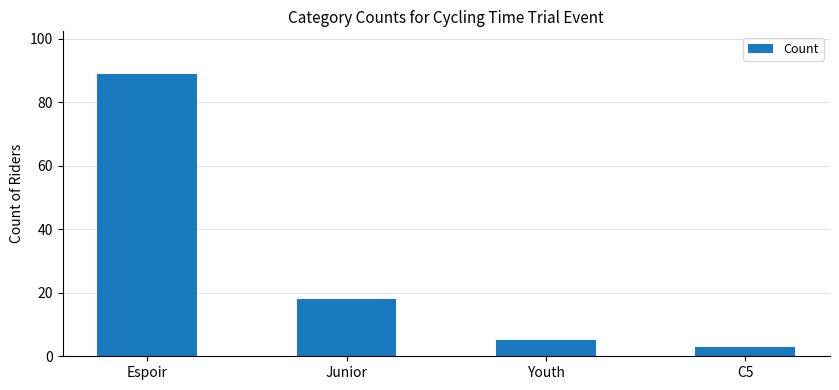

True or false: the data shows 3 at C5.

True